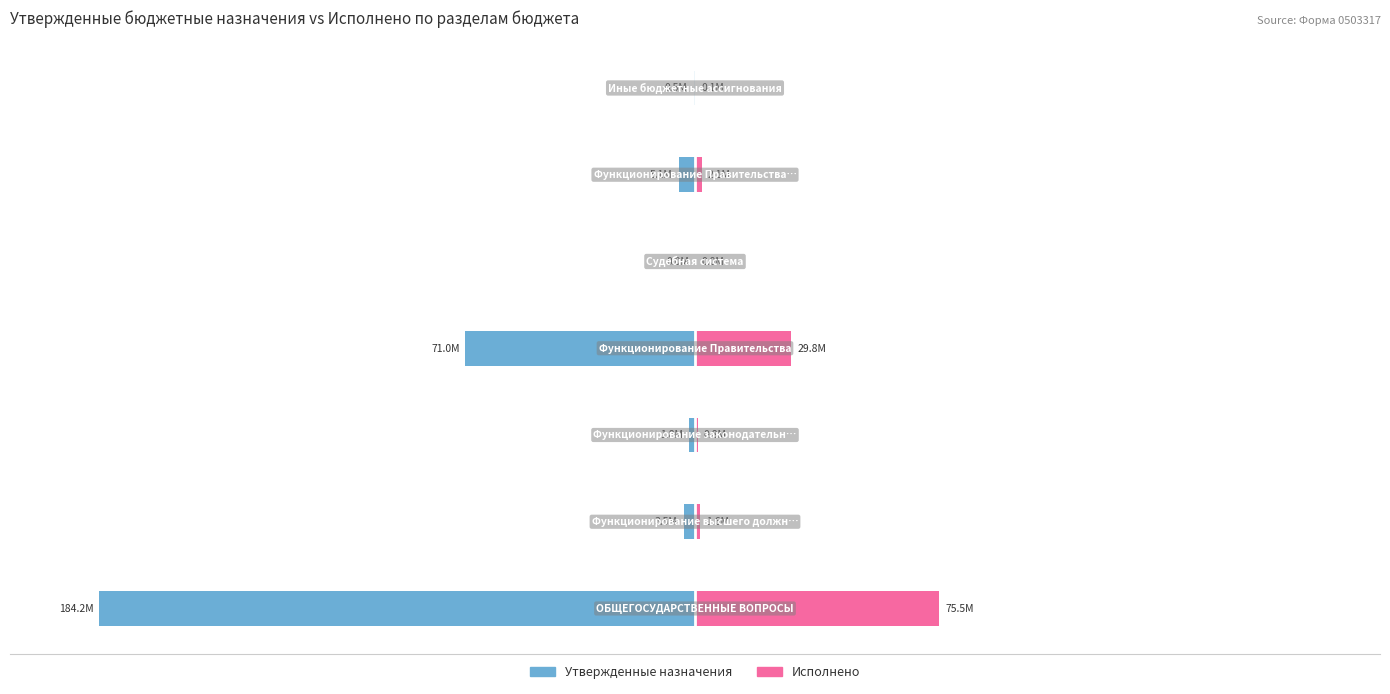

Reading left to right, list all the values displayed in this chart.

Утвержденные назначения: −150=-100.0	−100=-1.9	−50=-1.0	0=-38.5	50=-0.0	100=-2.7	150=-0.3
Исполнено: −150=41.0	−100=0.8	−50=0.4	0=16.2	50=0.0	100=1.2	150=0.1